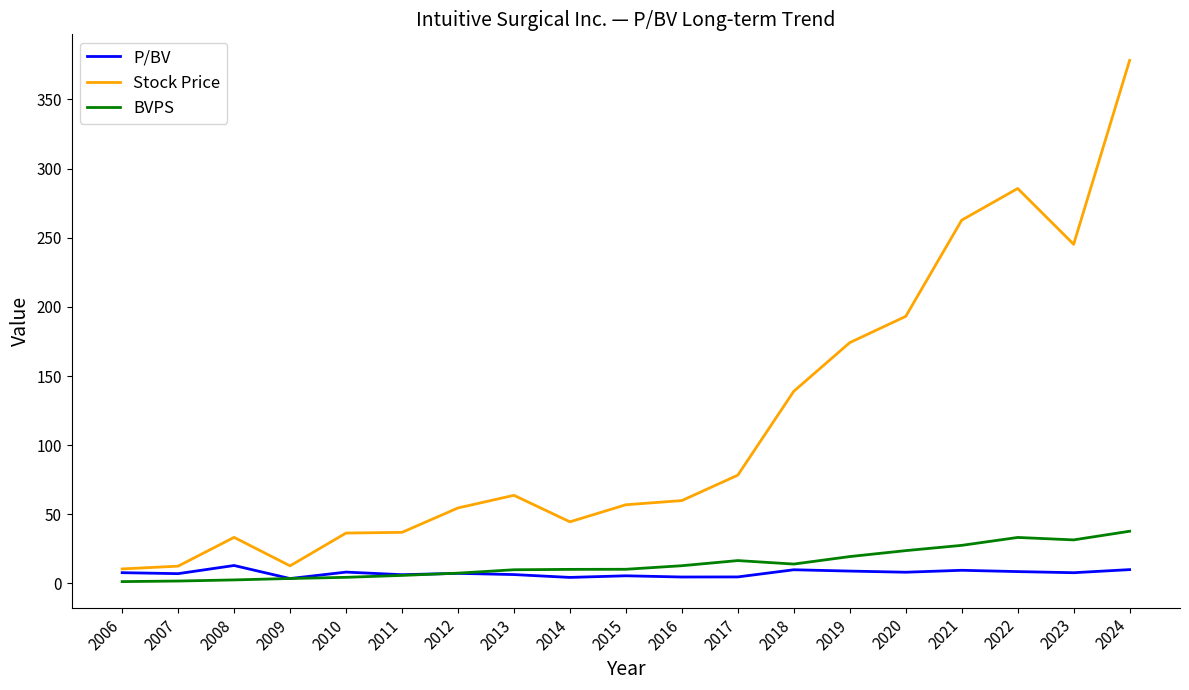

Which series has the widest spread of values?

Stock Price